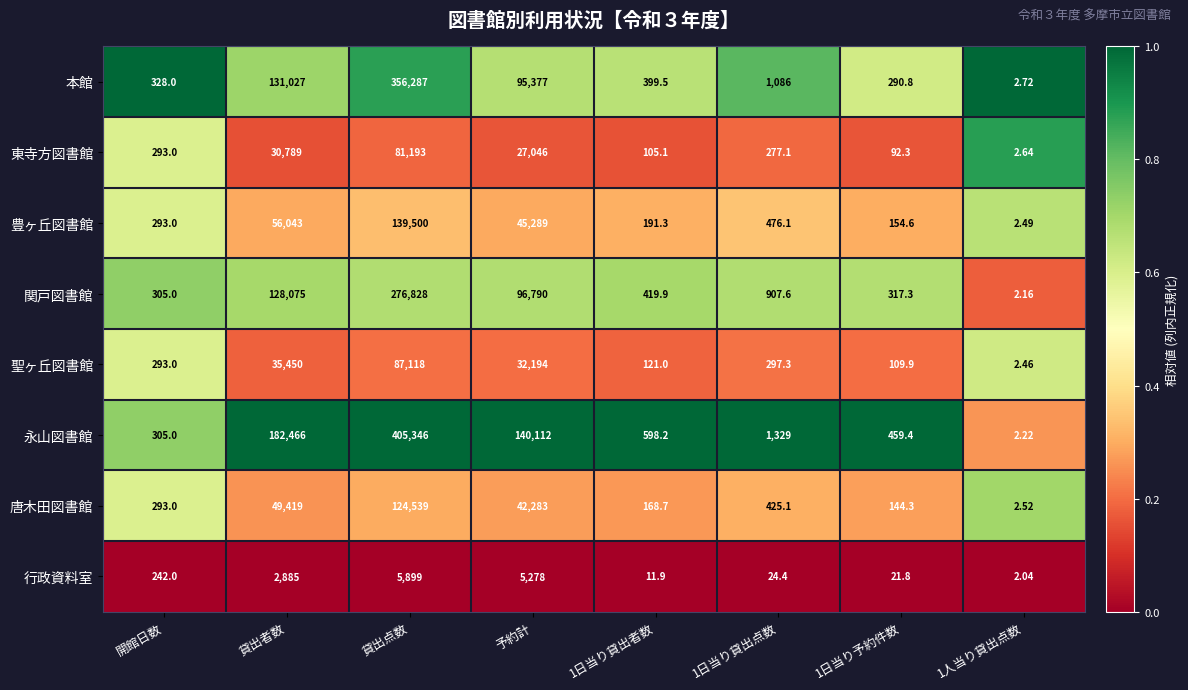

Which series has the largest total across all categories?

永山図書館